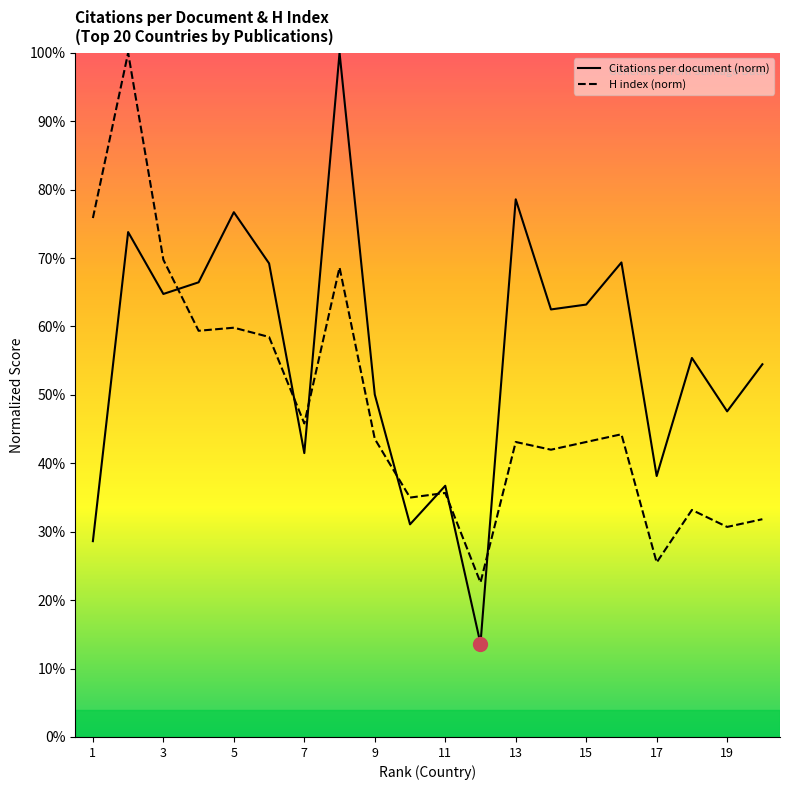

What is the spread (max minus min) of values at 19?

16.9